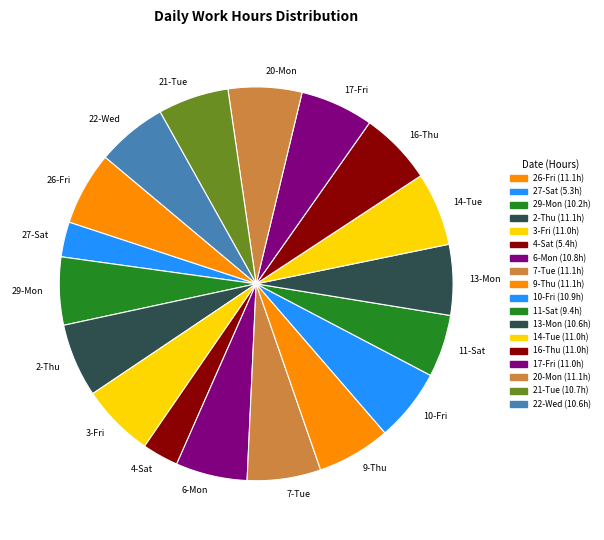

Combined, do 22-Wed and 2-Thu account for over 50%?

No